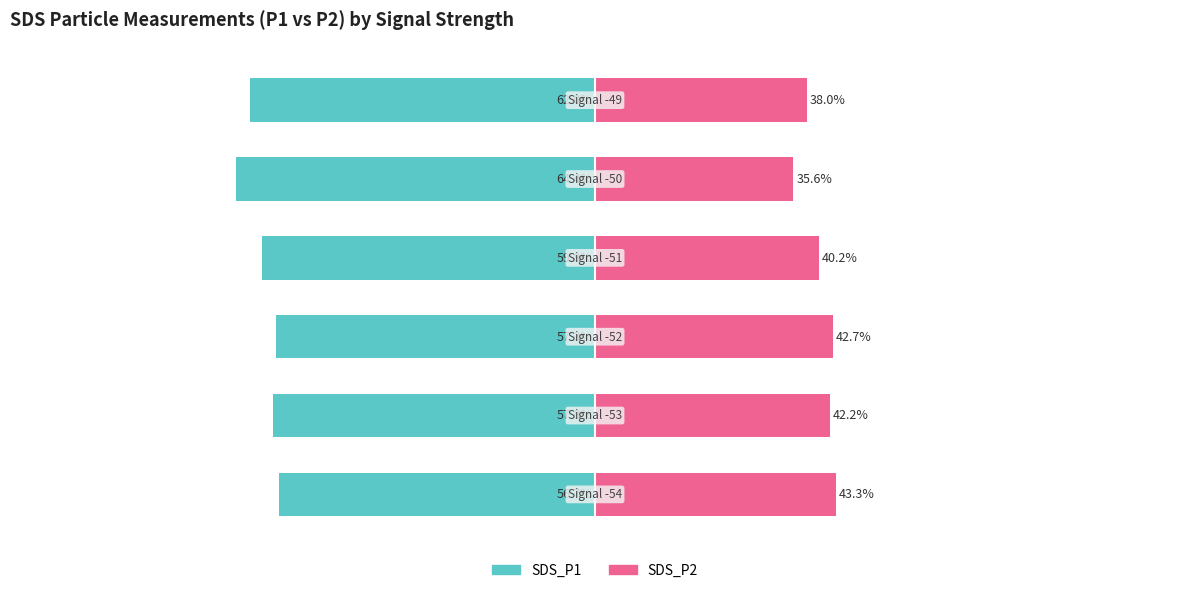

The value of SDS_P1 at 0 is -37.3. True or false?

False